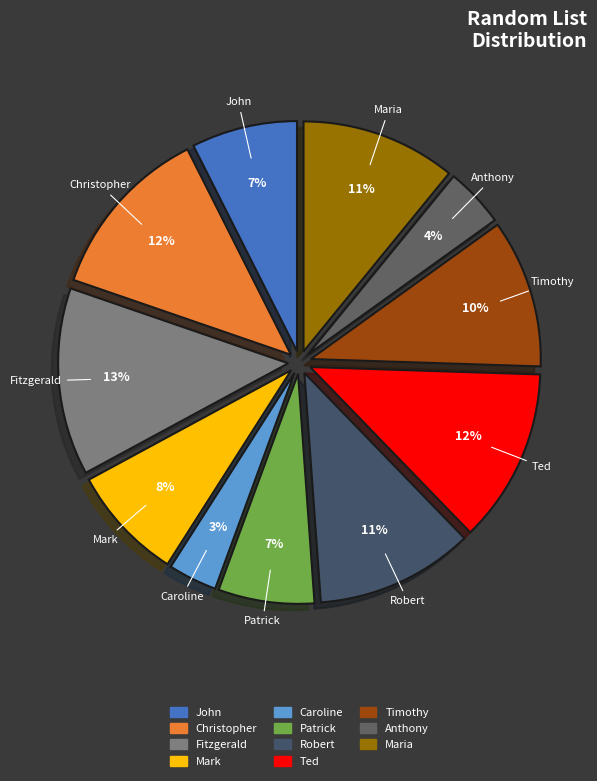

What is the smallest slice in the pie chart?

Caroline